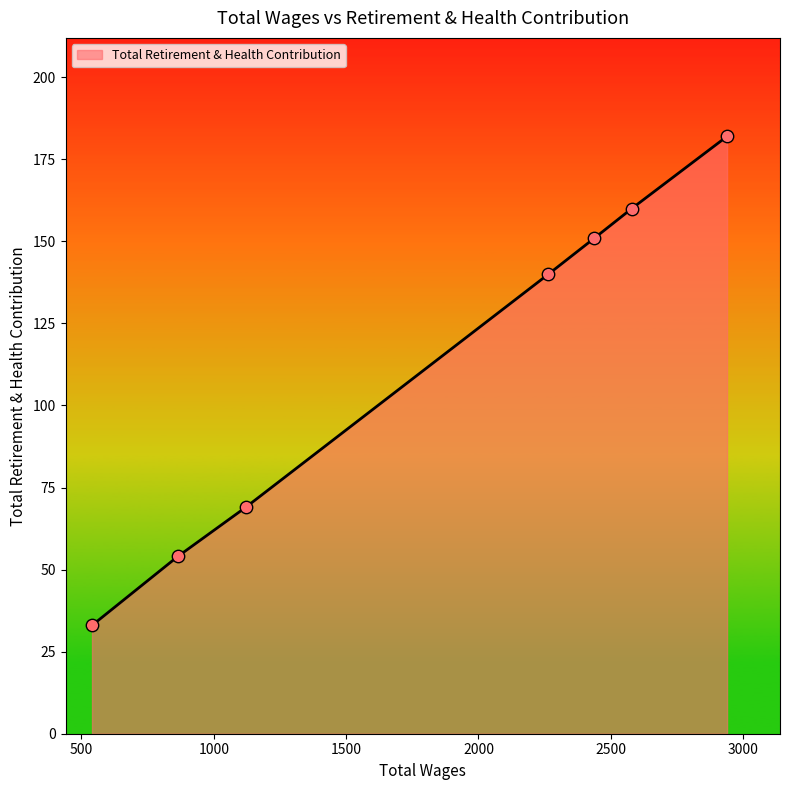

True or false: the data has more than 0 interior local peaks.

False